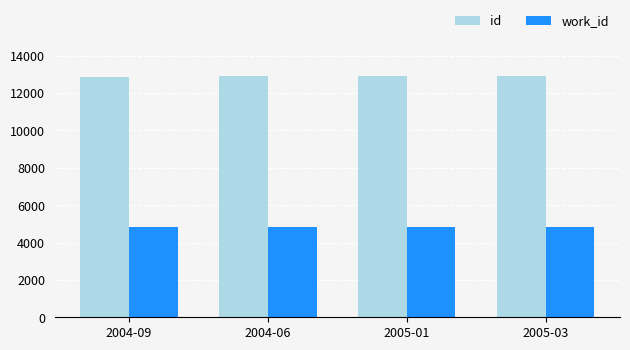

Which series has the largest total across all categories?

id